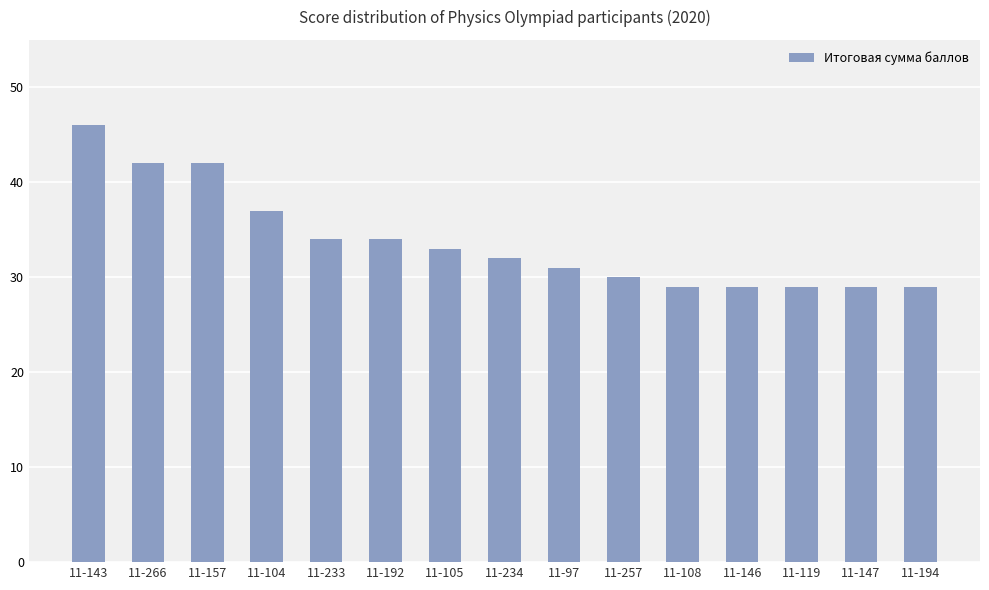

Reading left to right, what are all the values shown in this chart?

11-143=46	11-266=42	11-157=42	11-104=37	11-233=34	11-192=34	11-105=33	11-234=32	11-97=31	11-257=30	11-108=29	11-146=29	11-119=29	11-147=29	11-194=29